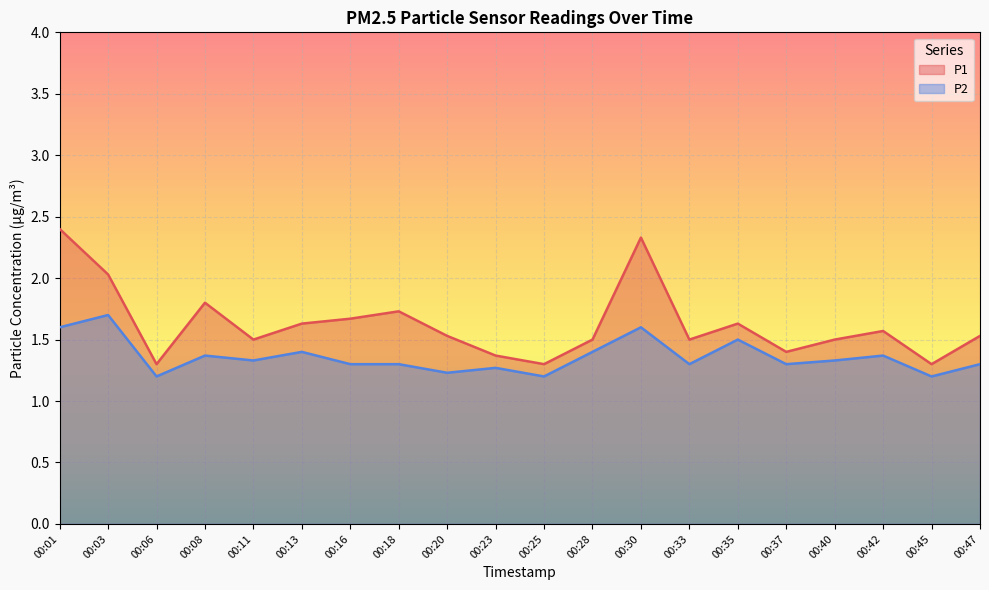

How many lines are shown in the chart?

2